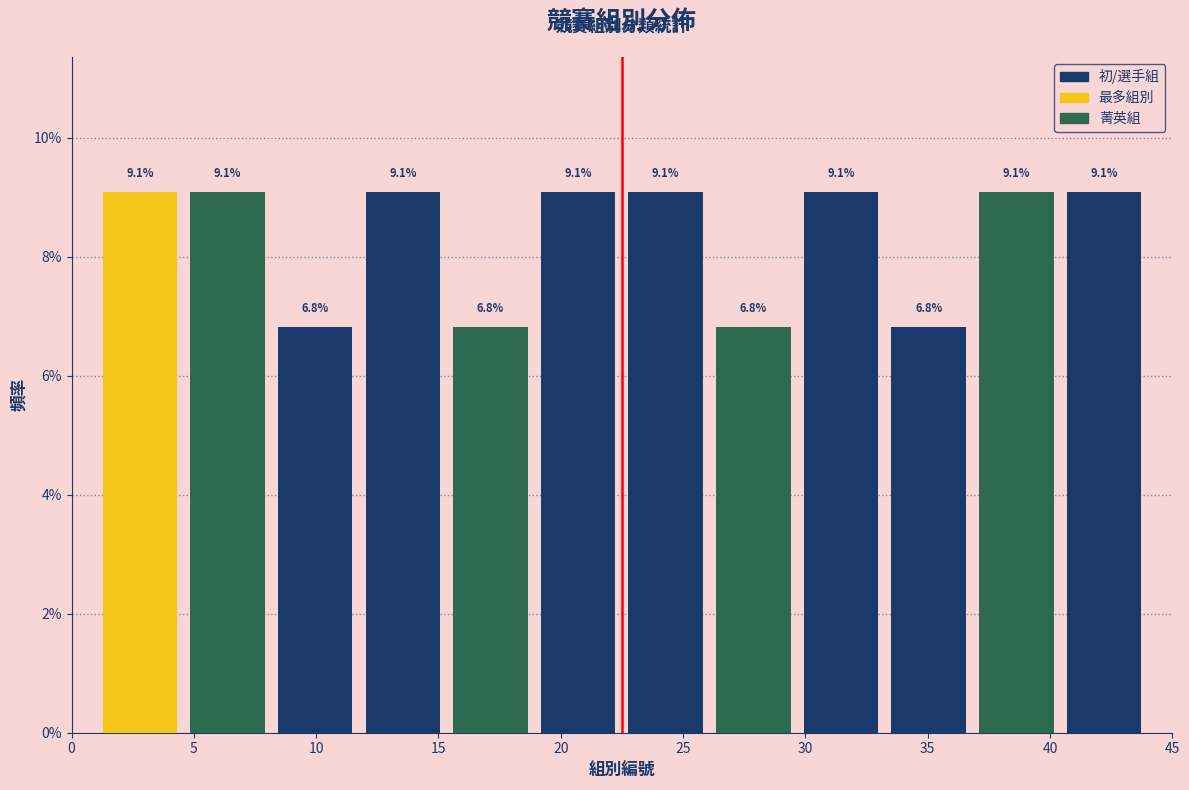

How tall is the bar that spans 29.5 to 33.5 on the x-axis? The bar edges are not printed on the chart, so give them approximately, as read against the axis.

9.1